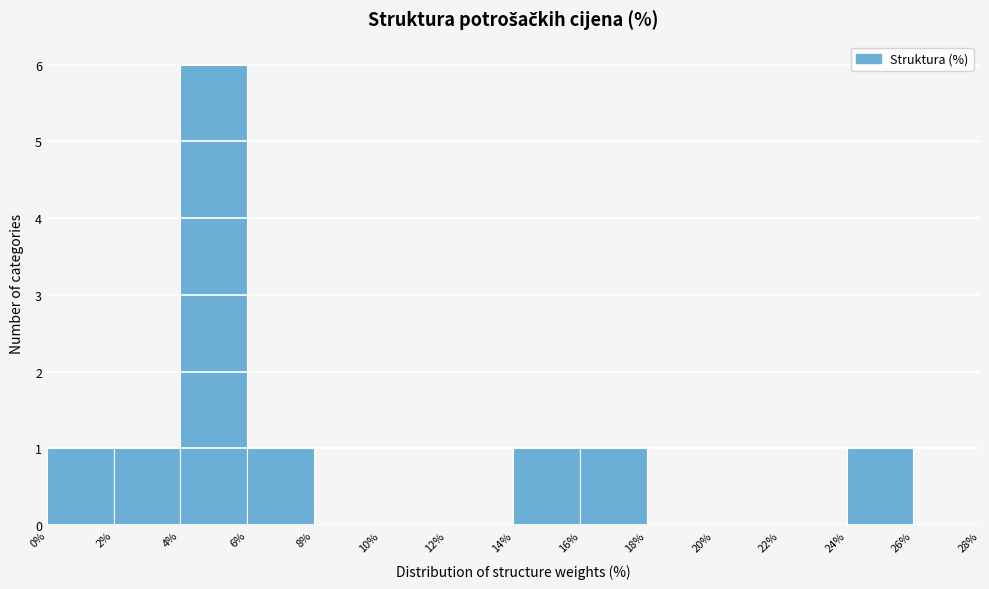

Reading left to right, transcribe this chart: for each bar, give the range it covers on the x-axis and its height. The values are not printed on the chart, so give them approximately, as read against the axis.

0% to 2%: 1
2% to 4%: 1
4% to 6%: 6
6% to 8%: 1
8% to 10%: 0
10% to 12%: 0
12% to 14%: 0
14% to 16%: 1
16% to 18%: 1
18% to 20%: 0
20% to 22%: 0
22% to 24%: 0
24% to 26%: 1
26% to 28%: 0